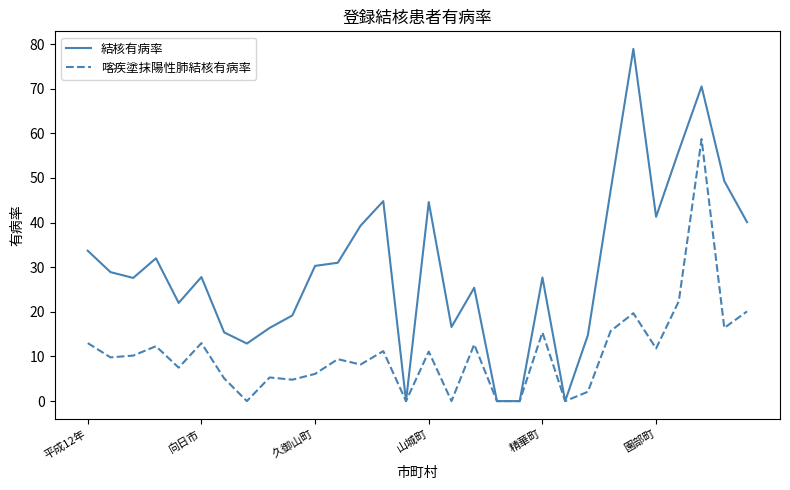

Which series has the widest spread of values?

結核有病率